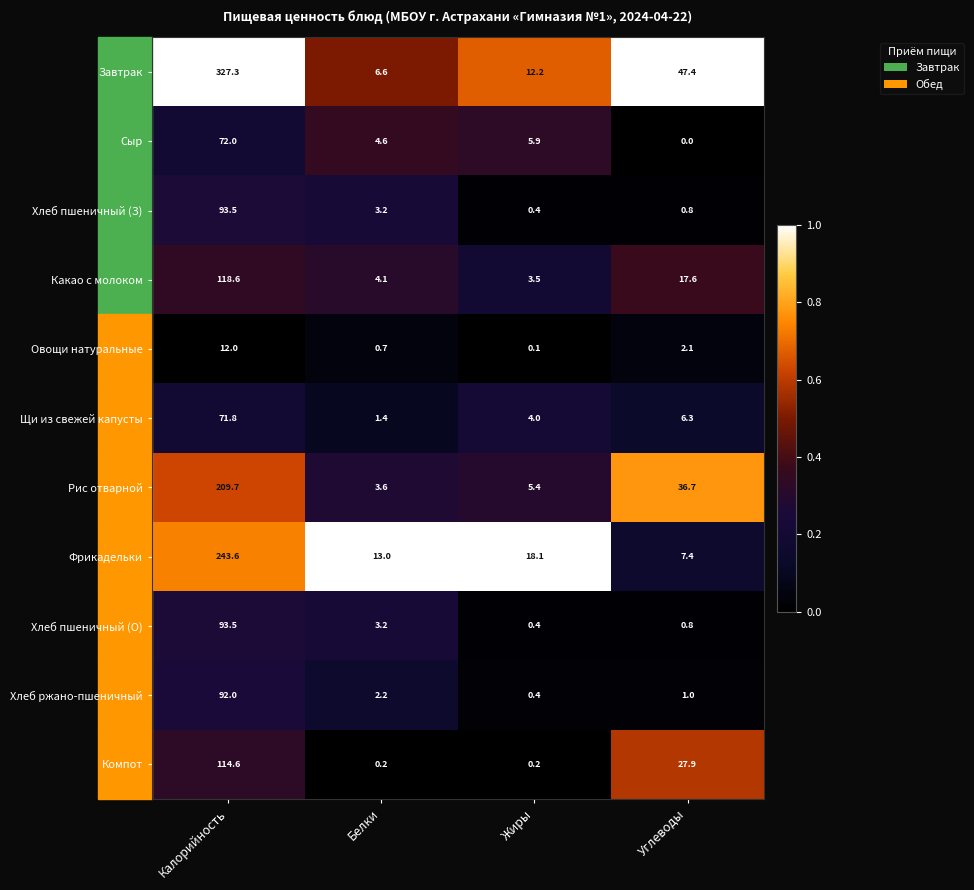

At which label is Хлеб пшеничный (З) closest to 46?

Белки